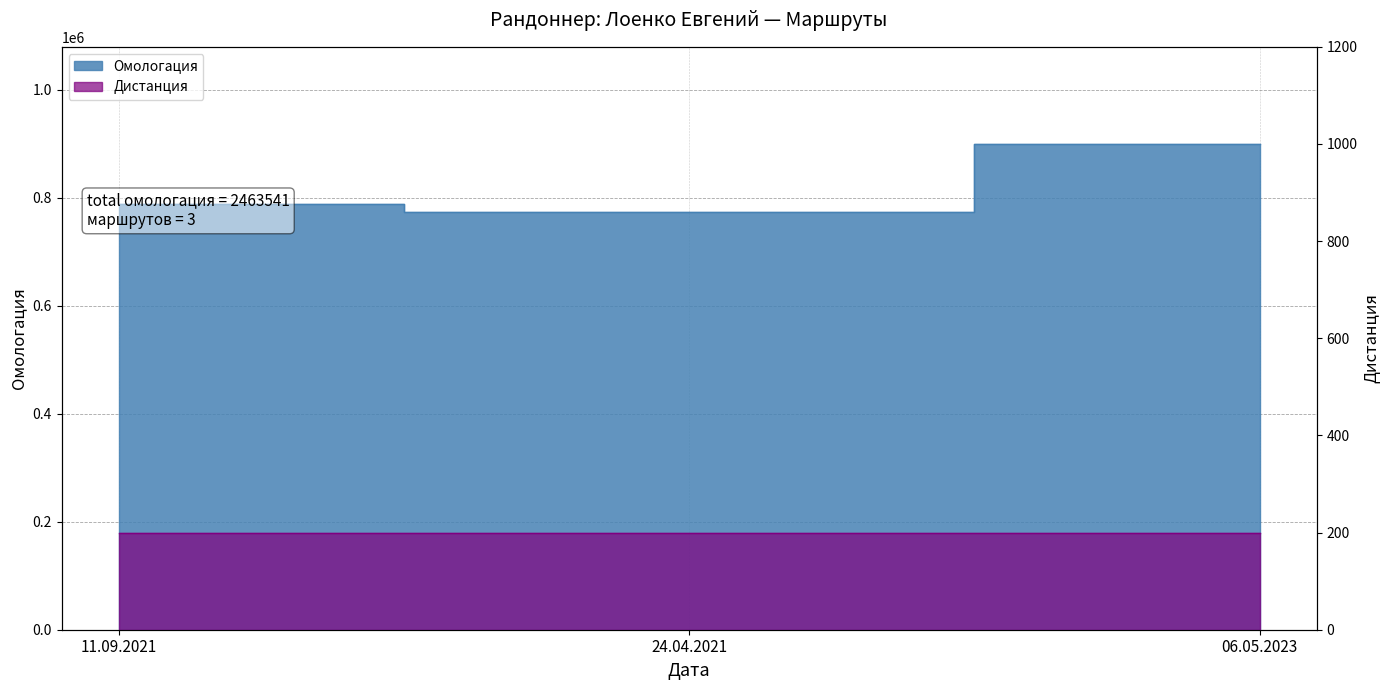

List the labels in order of value, smallest first.

24.04.2021, 11.09.2021, 06.05.2023